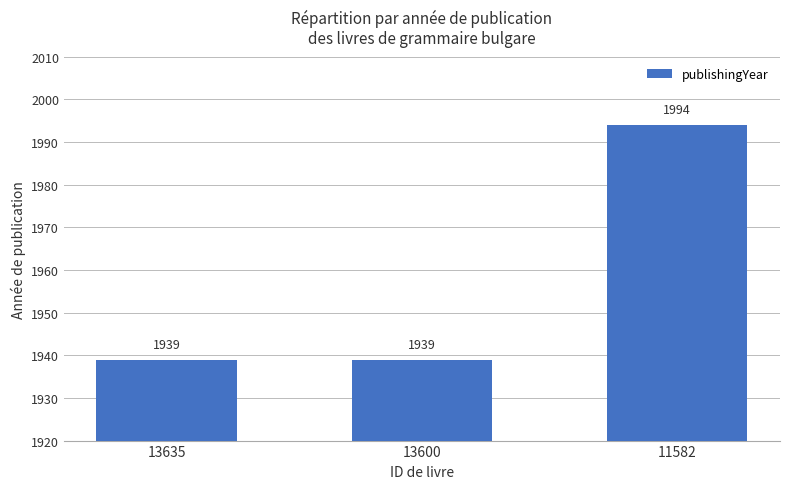

Which label corresponds to the largest value in the chart?

11582